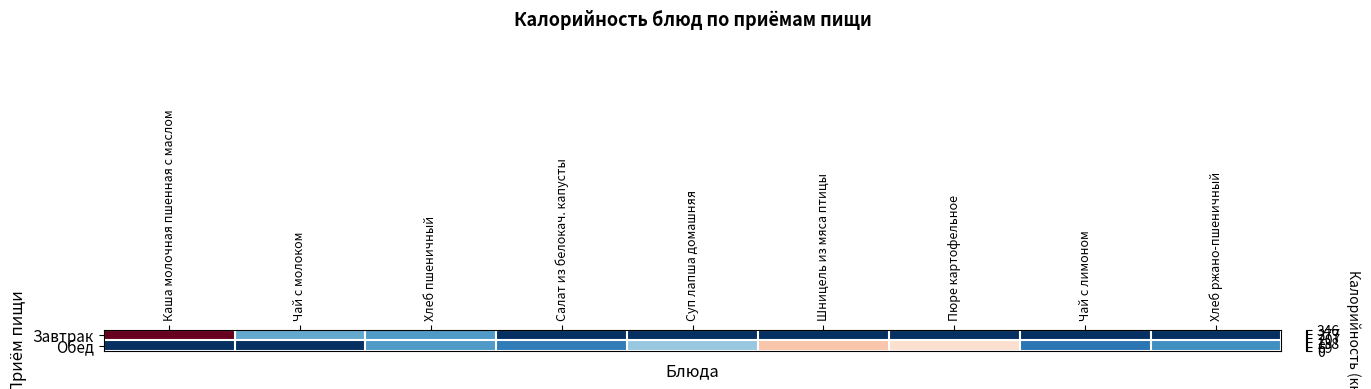

Reading left to right, extract all data points from this chart.

Завтрак: Каша молочная пшенная с маслом=1.0	Чай с молоком=0.2	Хлеб пшеничный=0.2	Салат из белокач. капусты=0.0	Суп лапша домашняя=0.0	Шницель из мяса птицы=0.0	Пюре картофельное=0.0	Чай с лимоном=0.0	Хлеб ржано-пшеничный=0.0
Обед: Каша молочная пшенная с маслом=0.0	Чай с молоком=0.0	Хлеб пшеничный=0.2	Салат из белокач. капусты=0.2	Суп лапша домашняя=0.3	Шницель из мяса птицы=0.6	Пюре картофельное=0.6	Чай с лимоном=0.1	Хлеб ржано-пшеничный=0.2